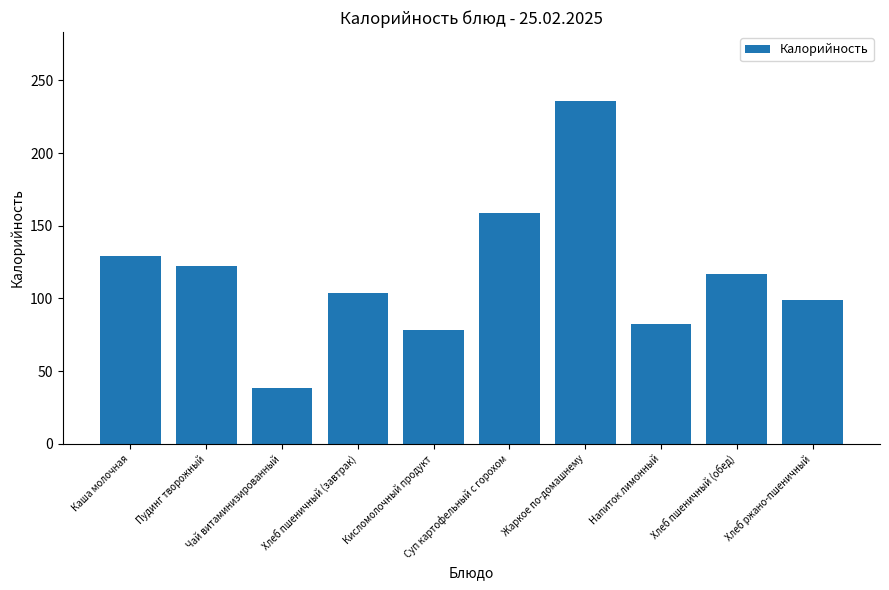

How many values are below 117?

5